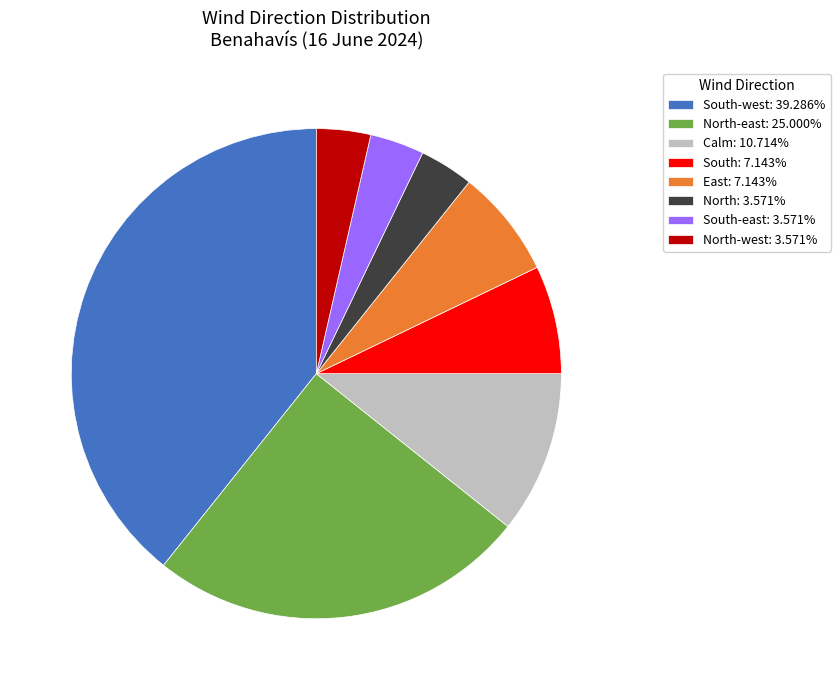

Count the number of slices in the pie.

8